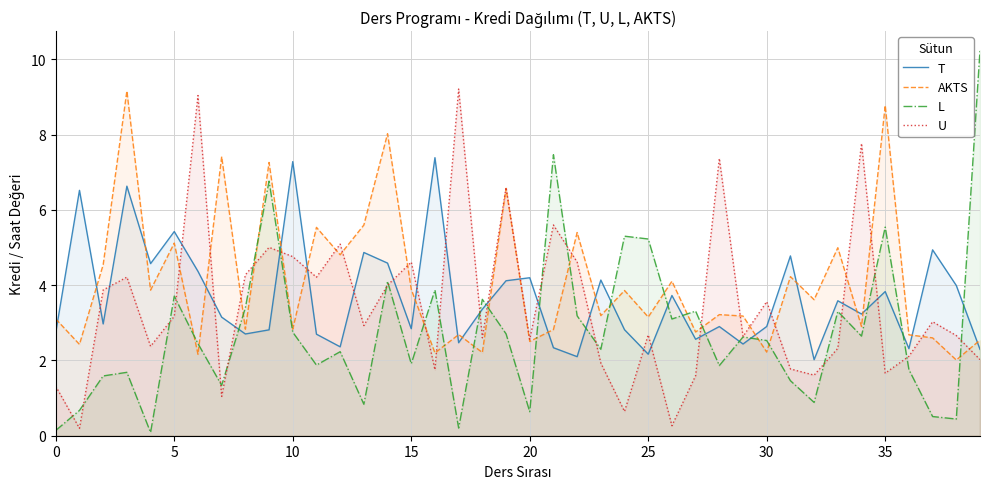

How many interior local peaks does the U series have?

13